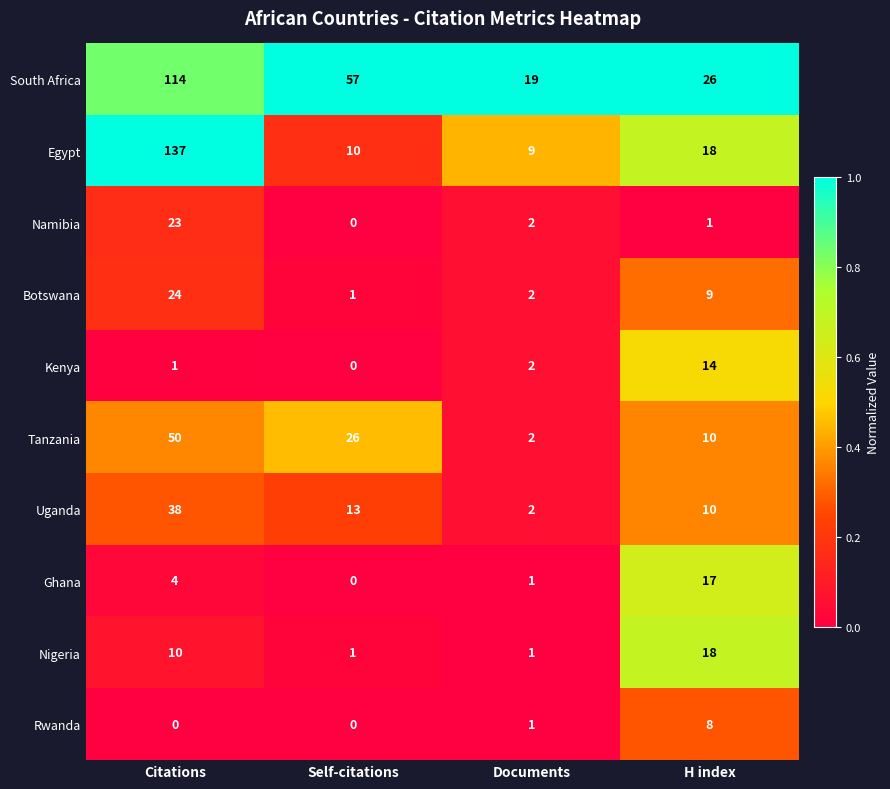

How many categories are shown in the chart?

4